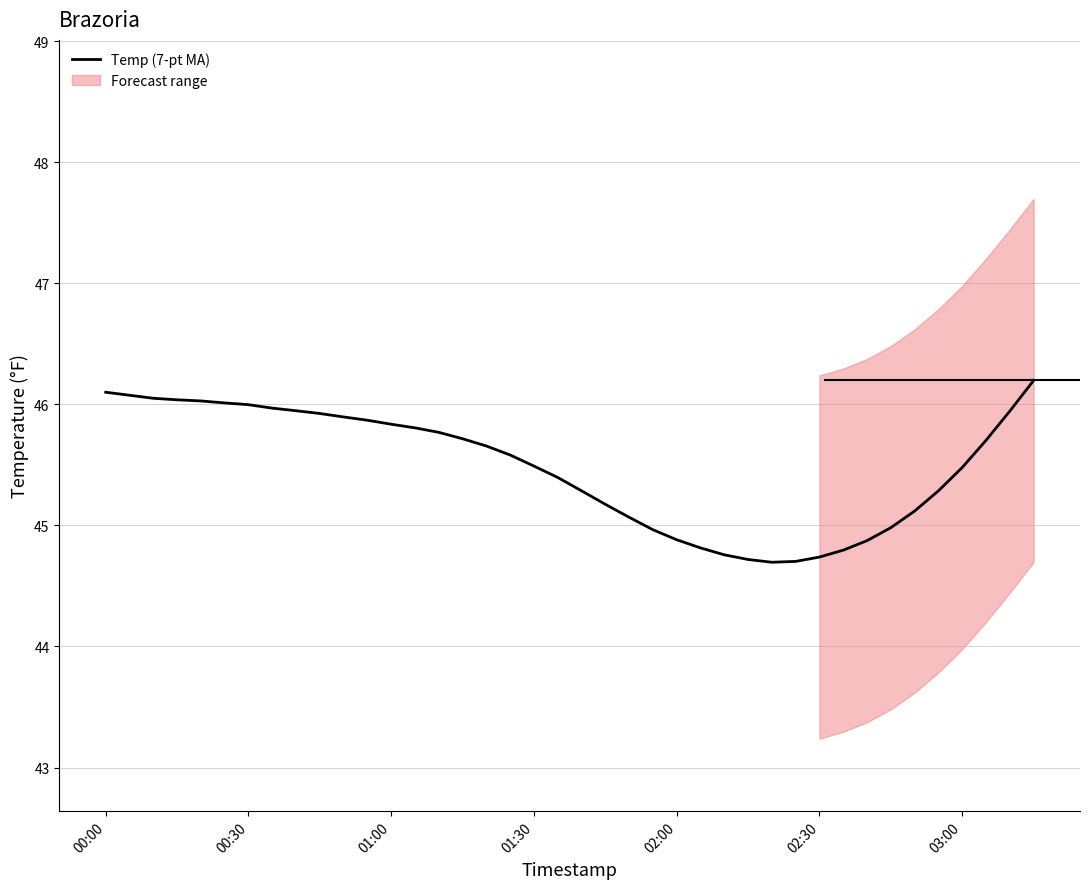

How many lines are shown in the chart?

1